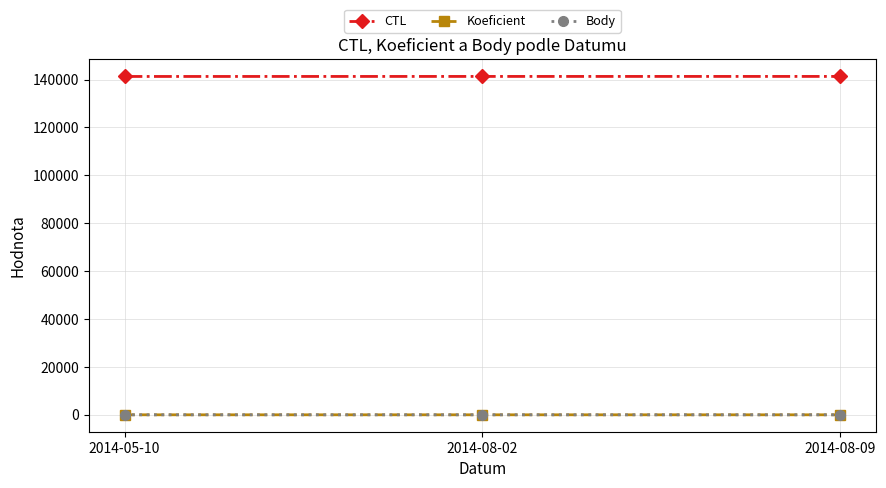

True or false: Koeficient has a value of 1 at 2014-08-02.

False